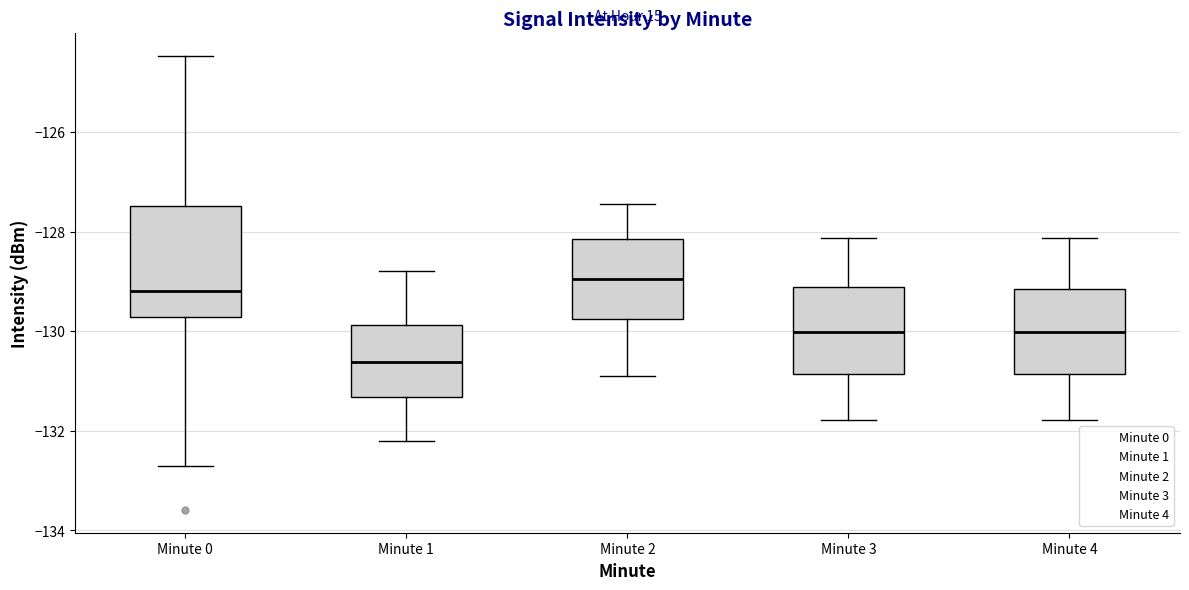

Reading left to right, transcribe this box plot: for each box, give where its median line is, the range the box spans, and where its two whiskers end, as read against the y-axis. The values are not printed on the chart, so give them approximately, as read against the axis.

Minute 0: median -129.2, box -129.8 to -127.4, whiskers -132.8 to -124.4
Minute 1: median -130.6, box -131.4 to -129.8, whiskers -132.2 to -128.8
Minute 2: median -129.0, box -129.8 to -128.2, whiskers -130.8 to -127.4
Minute 3: median -130.0, box -130.8 to -129.2, whiskers -131.8 to -128.2
Minute 4: median -130.0, box -130.8 to -129.2, whiskers -131.8 to -128.2